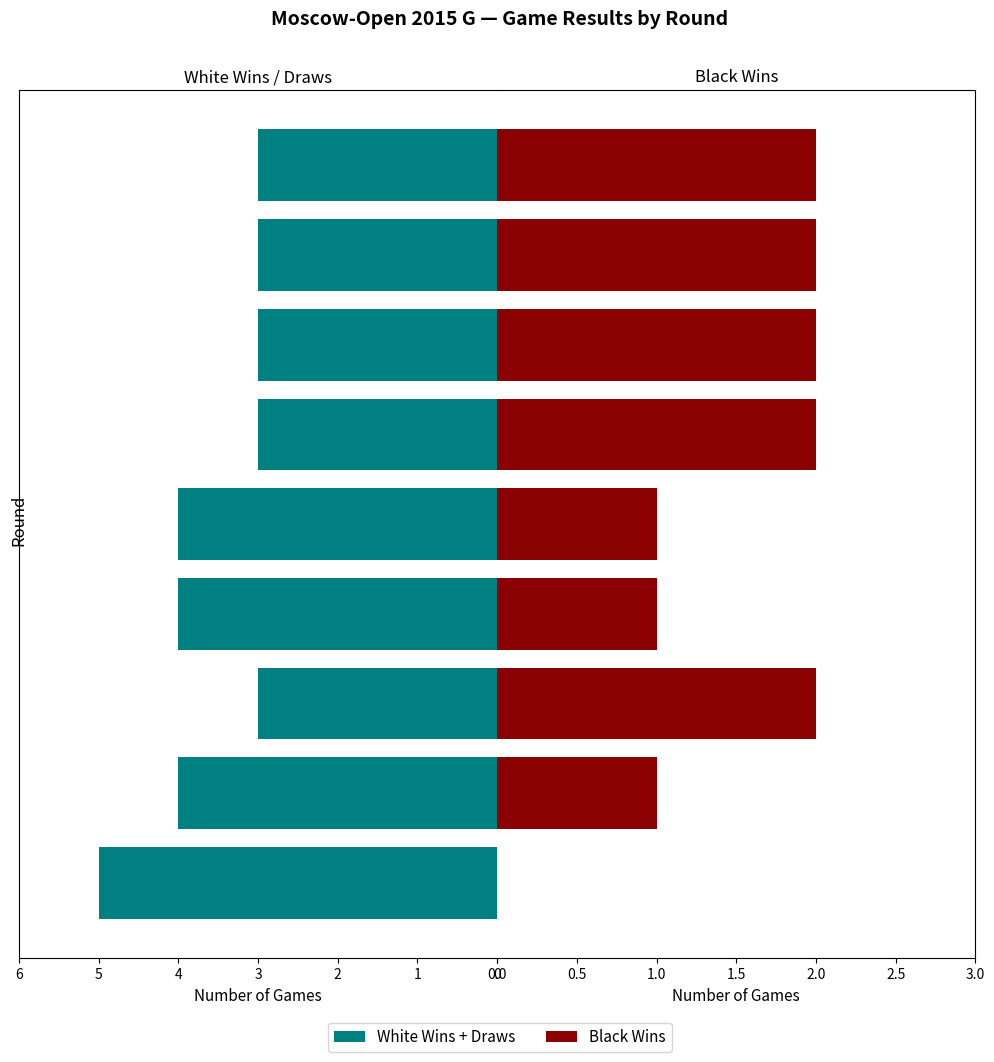

Between 2 and 7, which series saw the biggest shift?

White Wins + Draws